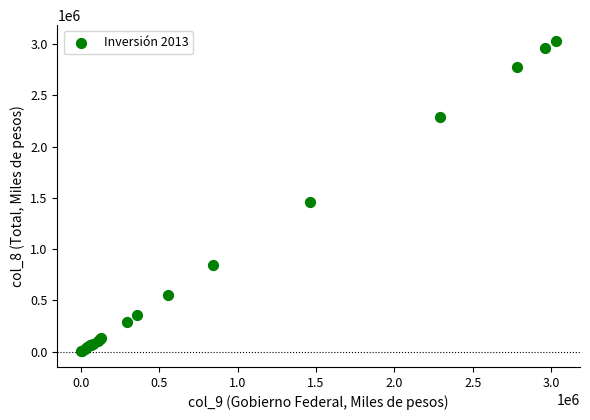

What Y value in the scatter plot is closest to 1517298?

1462818.2